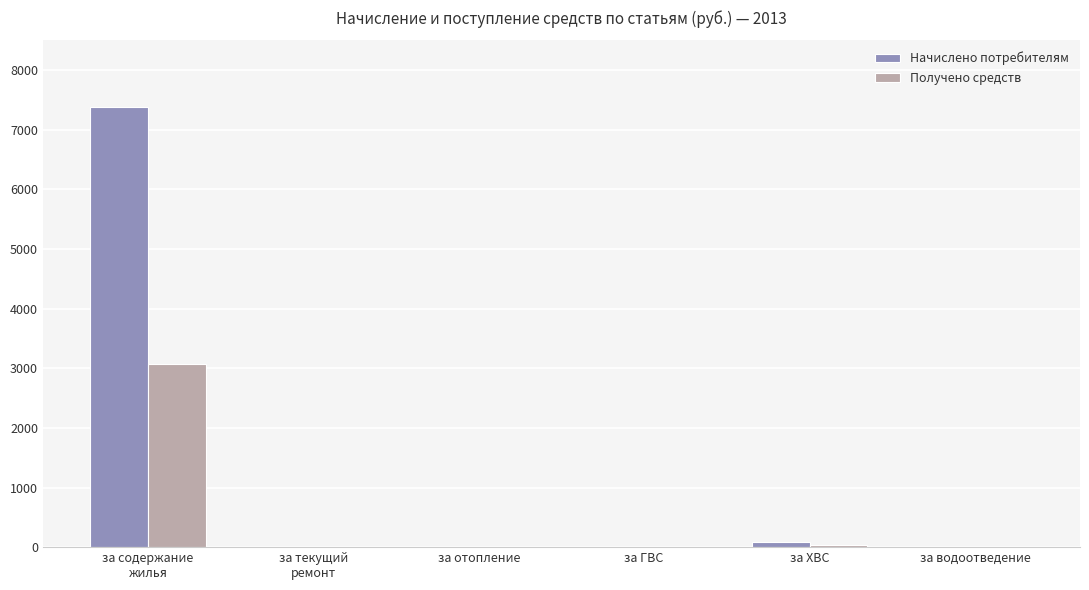

What is the sum of all Получено средств values?

3100.0